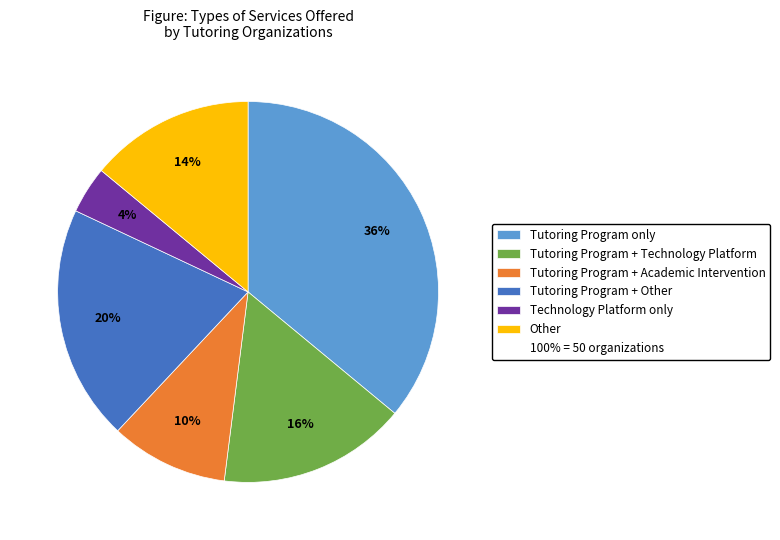

Is there a majority slice in this chart?

No